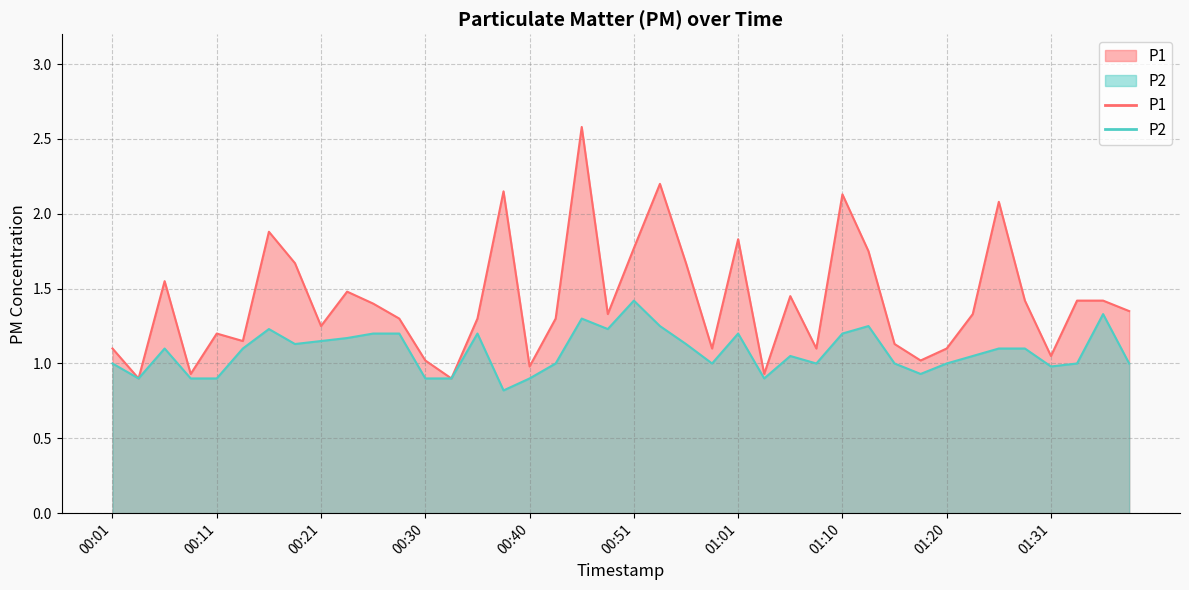

True or false: P2 and P1 cross at least once.

False